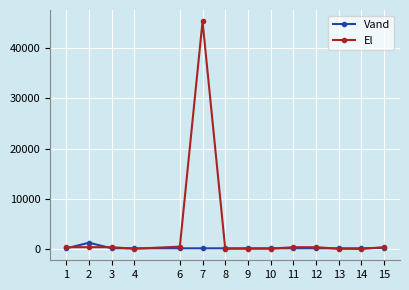

How many distinct data groups are displayed?

2